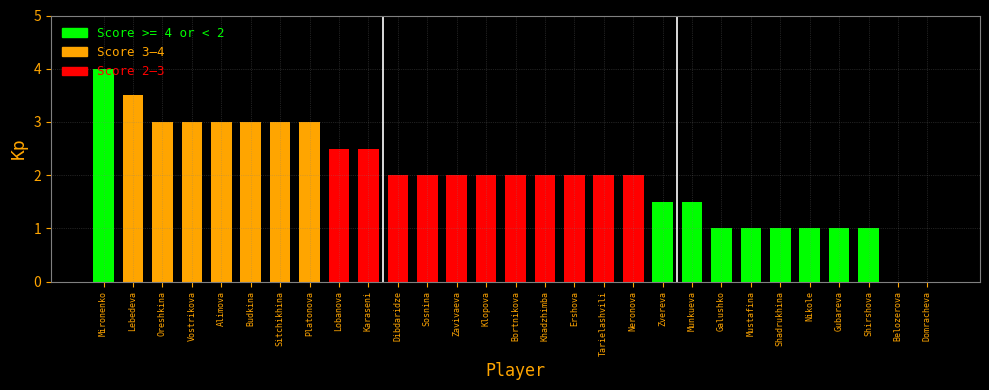

What is the sum of the values at Lobanova and Shirshova?

3.5